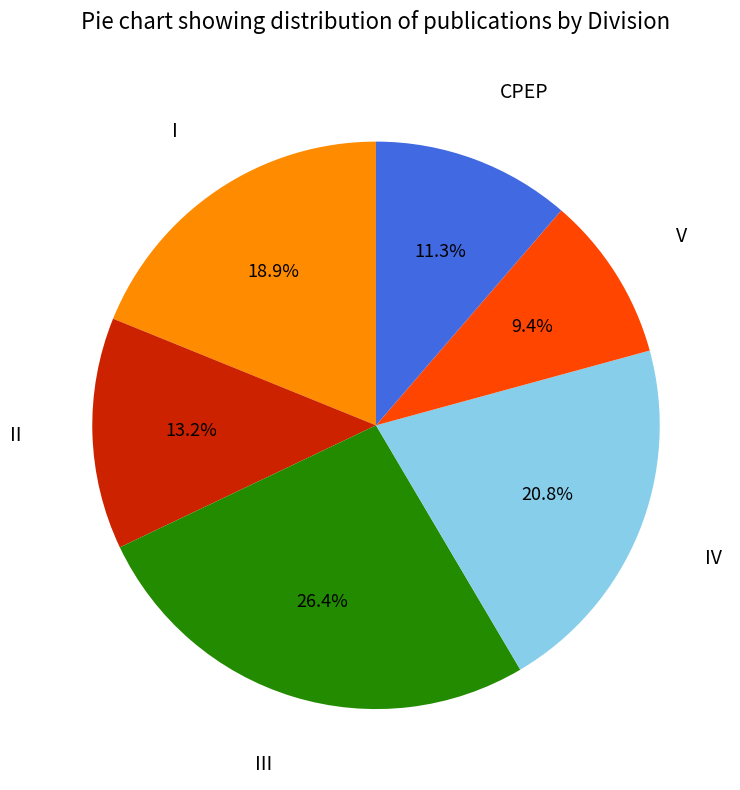

Does any single category account for the majority?

No